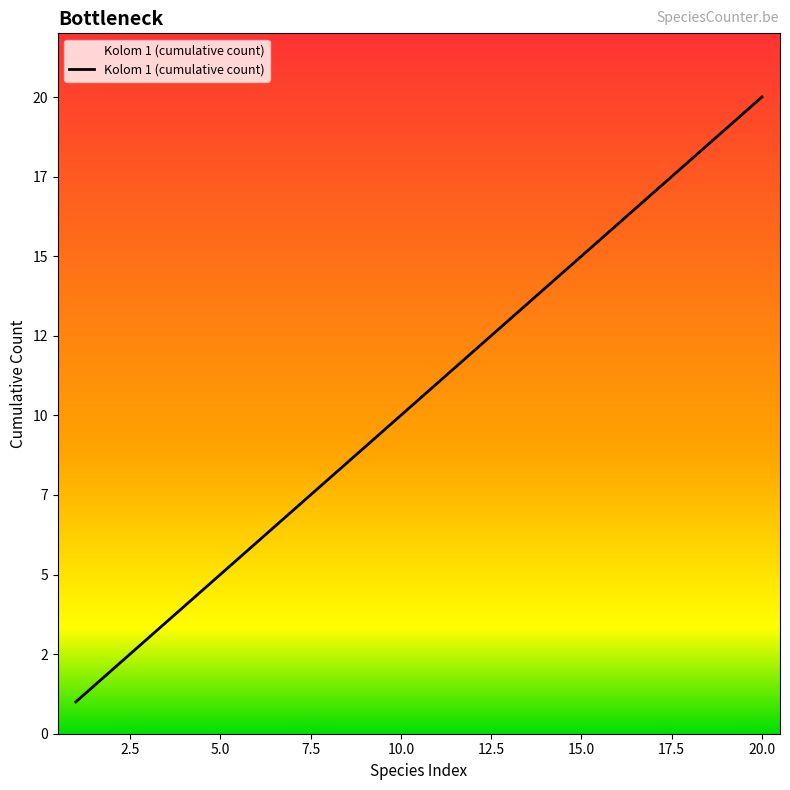

True or false: there are more than 1 points higher than both neighbors.

False